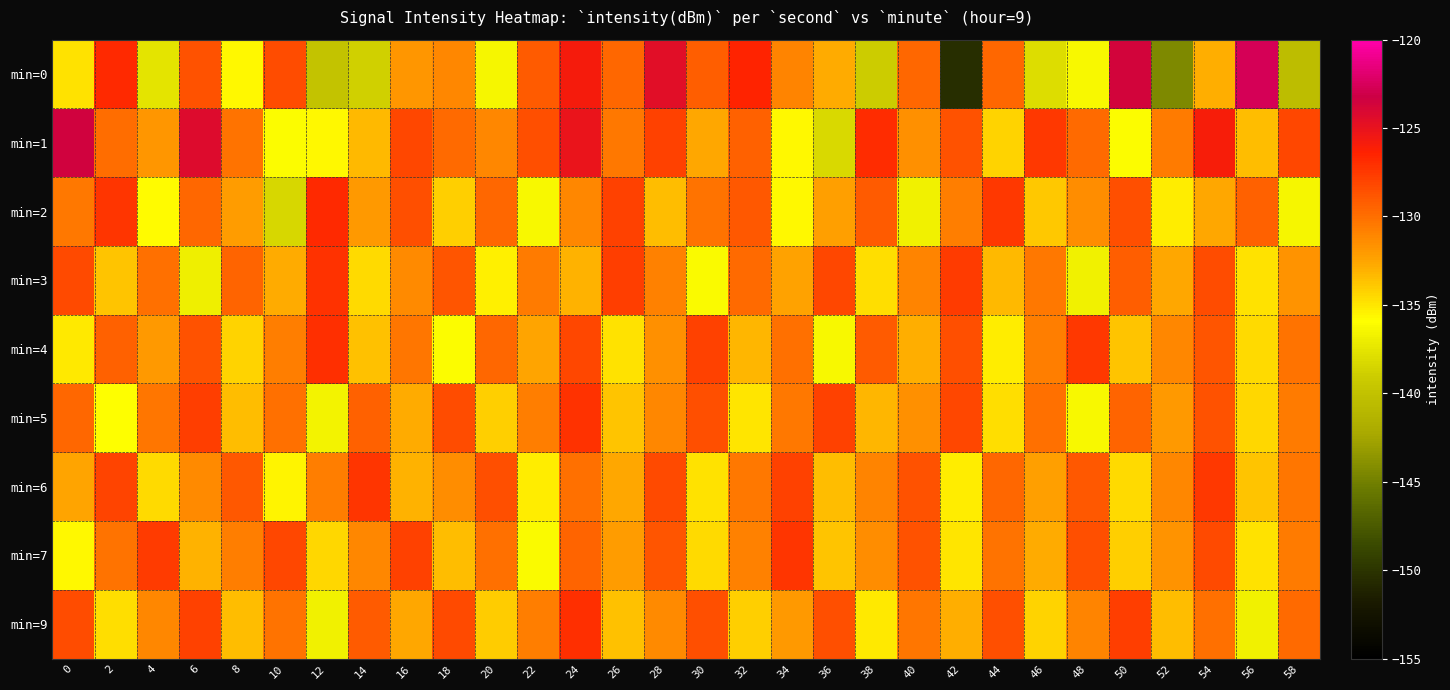

At 48, list the series in order from largest to smallest.

min=4, min=7, min=6, min=1, min=9, min=2, min=5, min=0, min=3